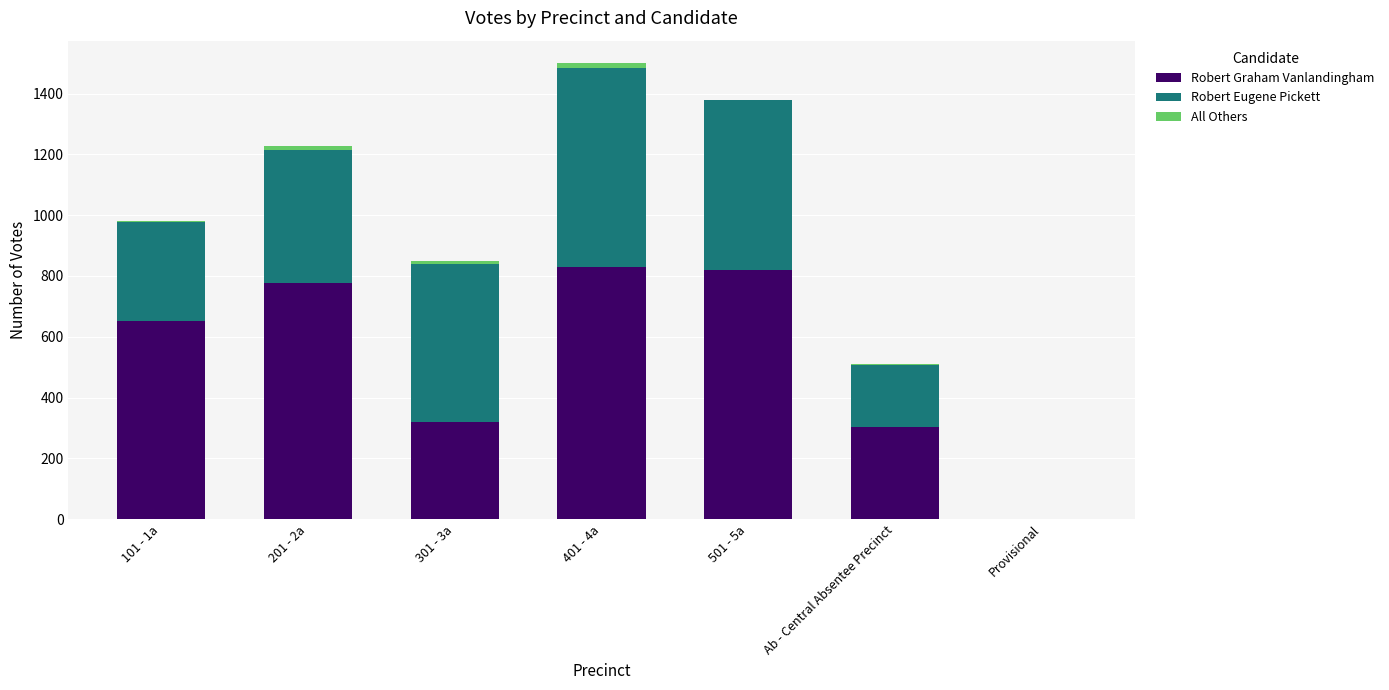

Are the bars horizontal?

No